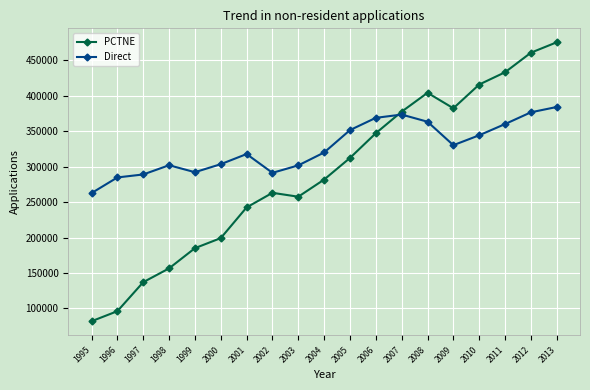

At which label does Direct reach its peak?

2013